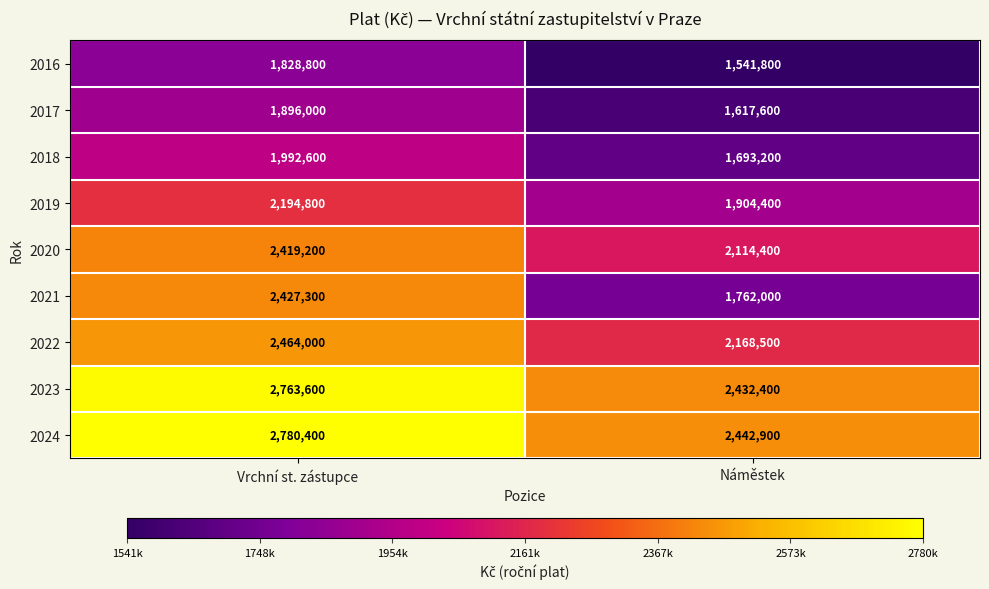

What is the approximate value of 2022 at Náměstek?

2168500